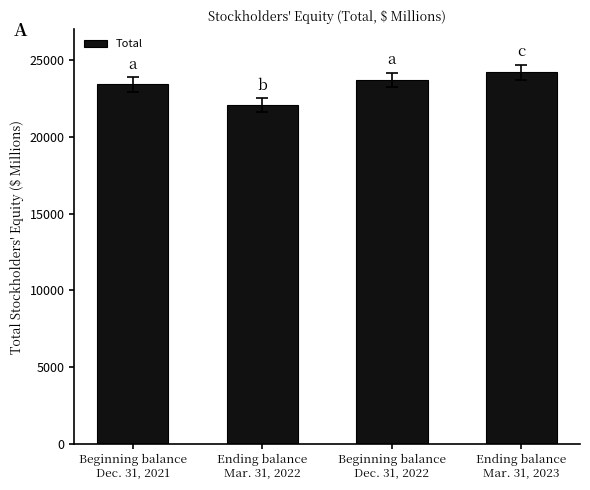

Reading left to right, list all the values displayed in this chart.

23420	22074	23690	24201